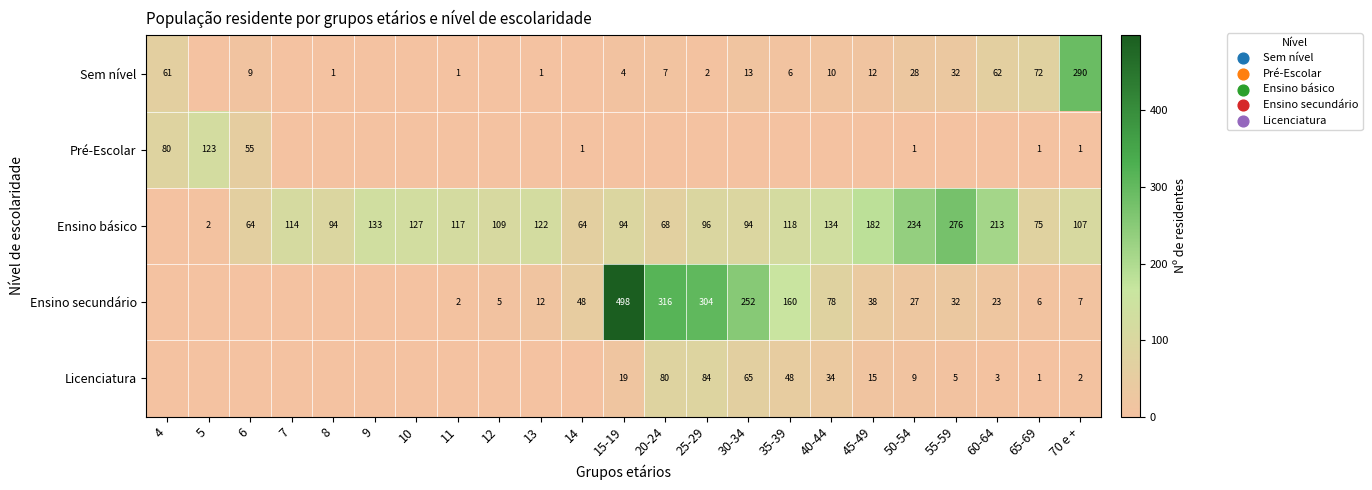

At which category is the sum across all series the highest?

15-19